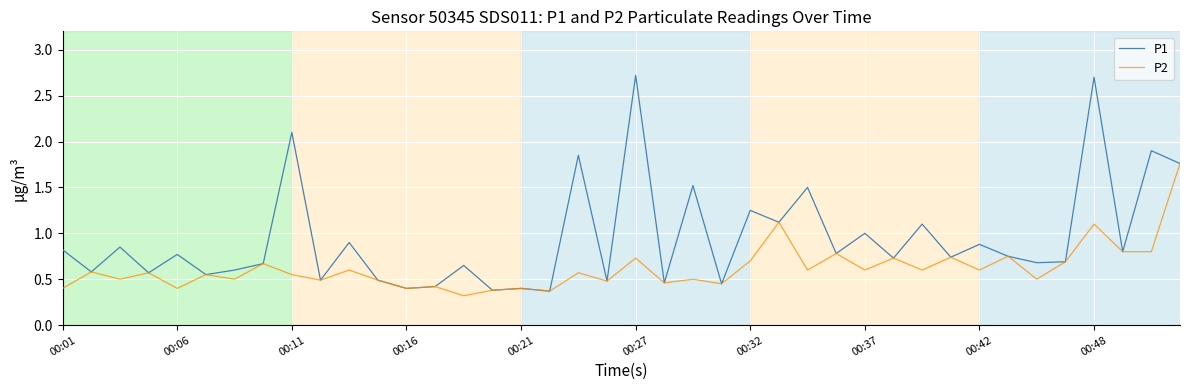

Which series has the widest spread of values?

P1